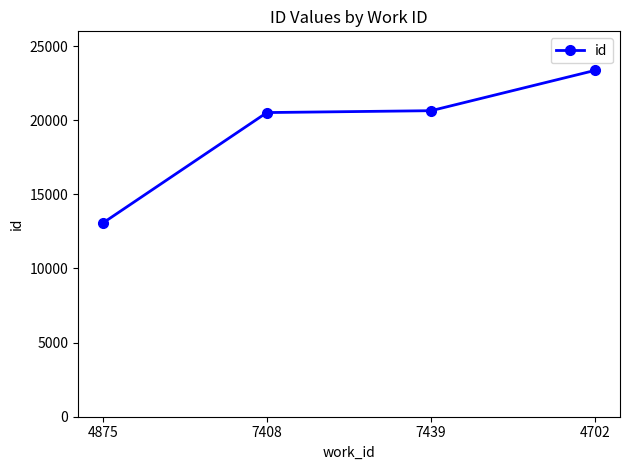

Between 4875 and 4702, which is larger?

4702